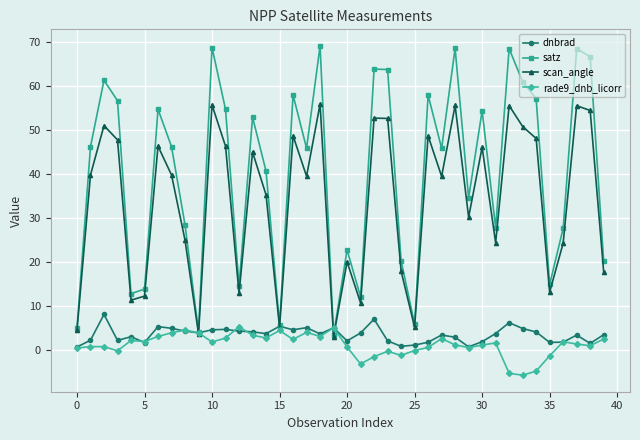

How many distinct data groups are displayed?

4